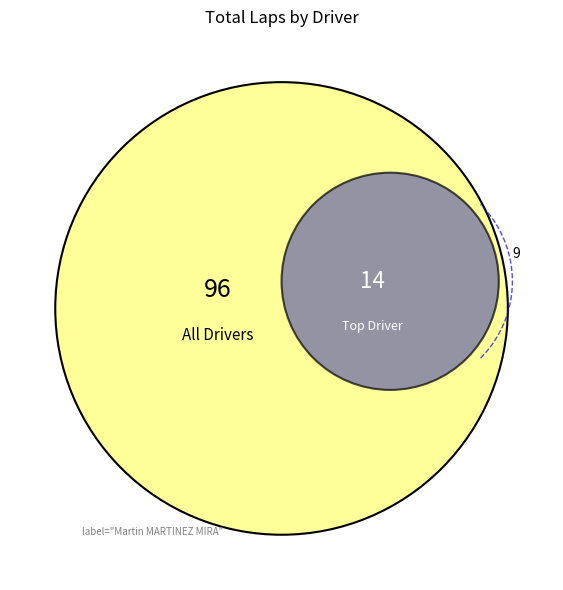

Is there any slice that represents more than half of the pie?

No